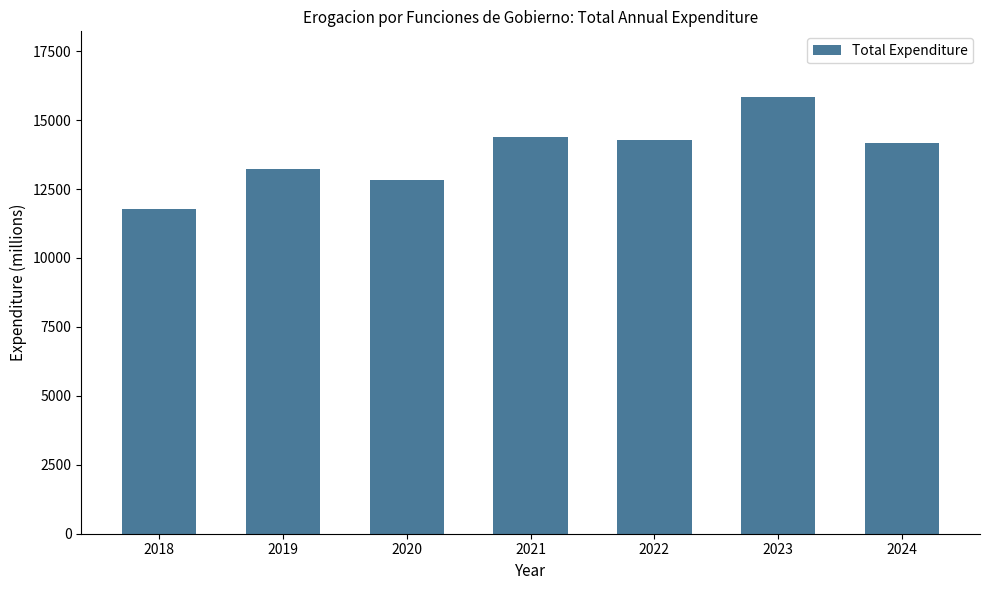

The value at 2021 is 7118.1. True or false?

False